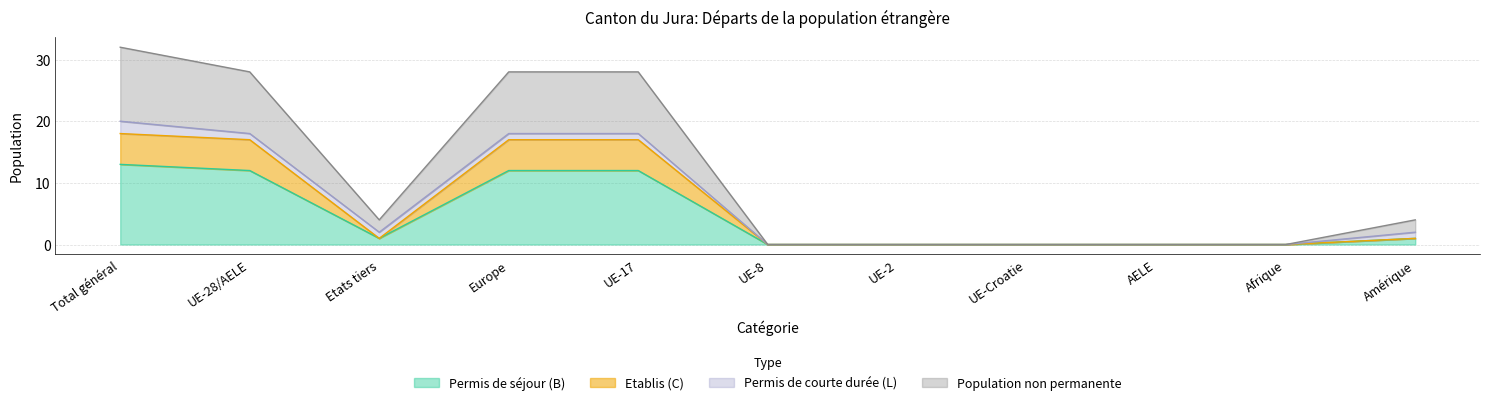

Is the value of Permis de séjour (B) Total at Total général greater than the value of Etablis (C) Total at UE-17?

No